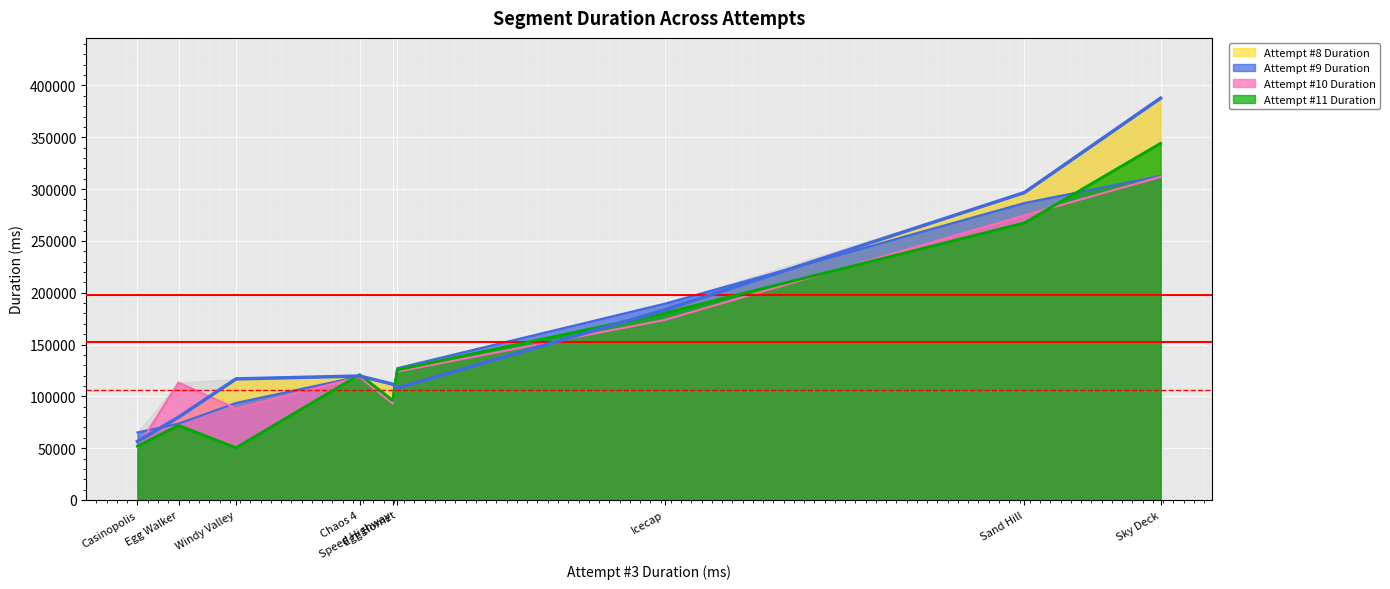

What is the sum of the Attempt #10 Duration values at Sand Hill and Egg Hornet?

398579